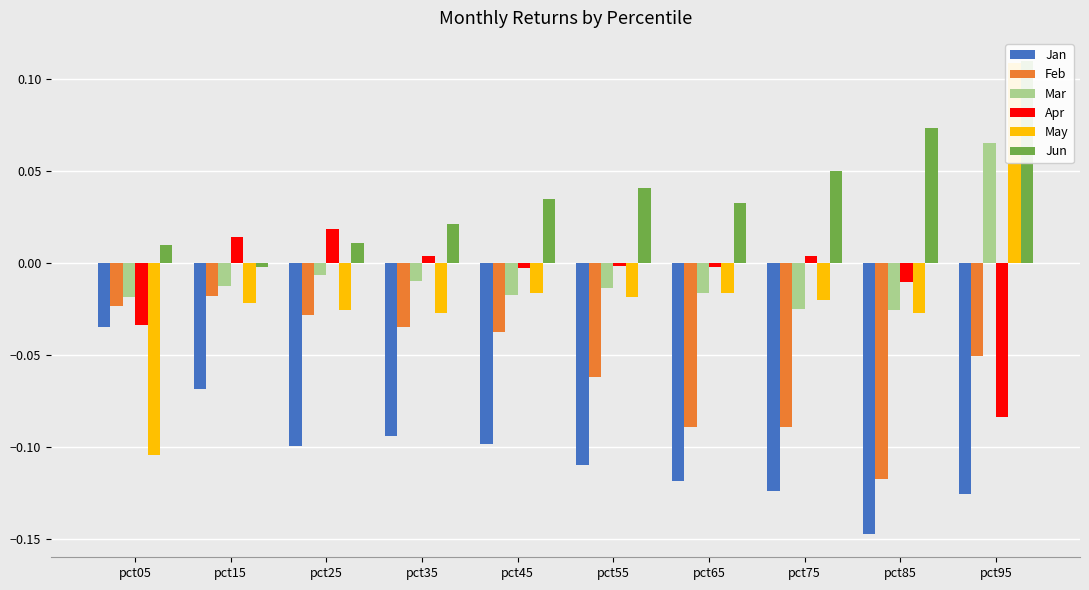

How many values in the Mar series exceed 0?

1